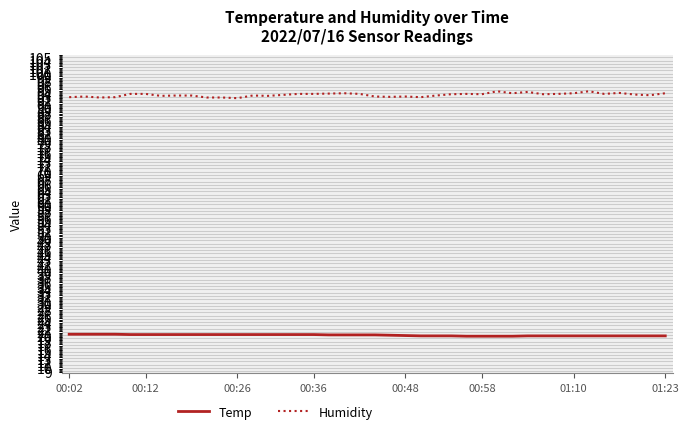

What is the difference between the maximum and minimum values in the Humidity series?

2.1